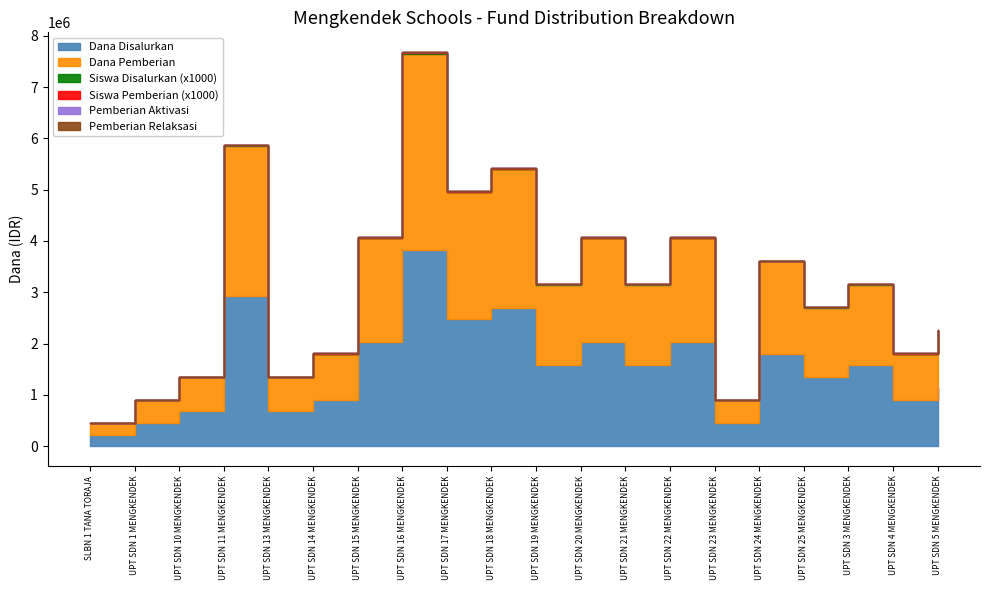

What is the total value across all series at UPT SDN 18 MENGKENDEK?

5400024